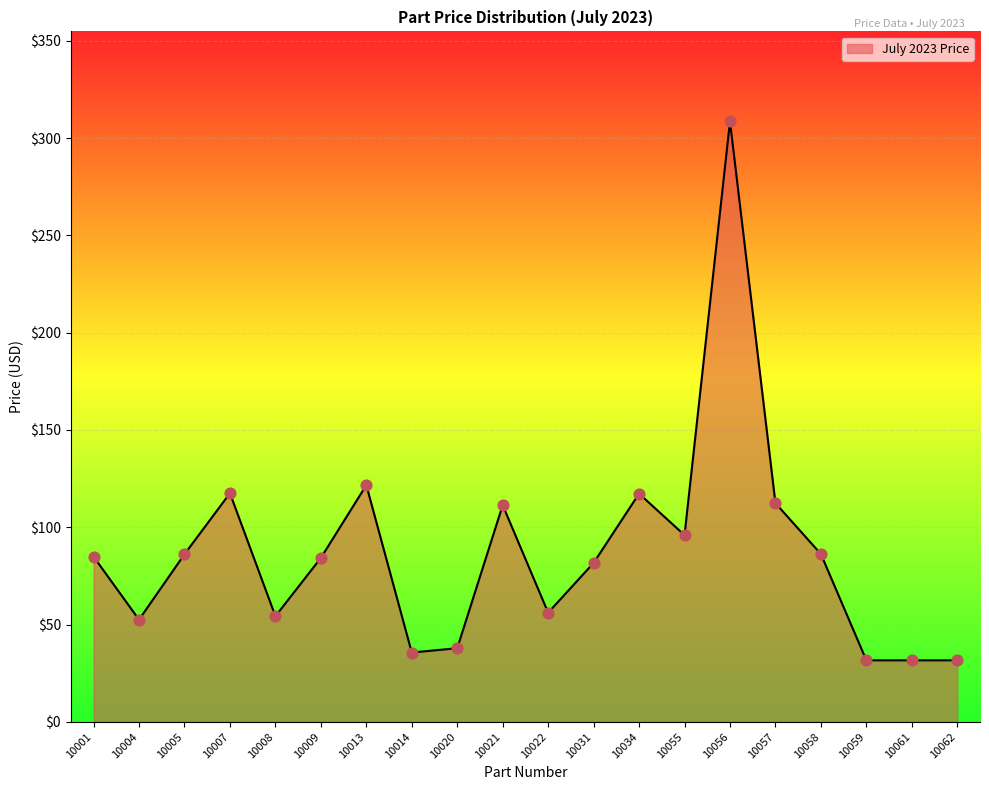

What is the change in value from 10021 to 10055?

-15.4